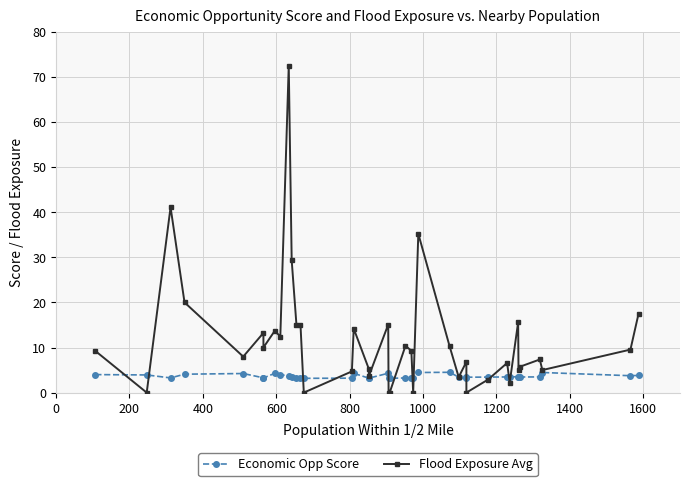

What are all the series names shown in the legend?

Economic Opp Score, Flood Exposure Avg